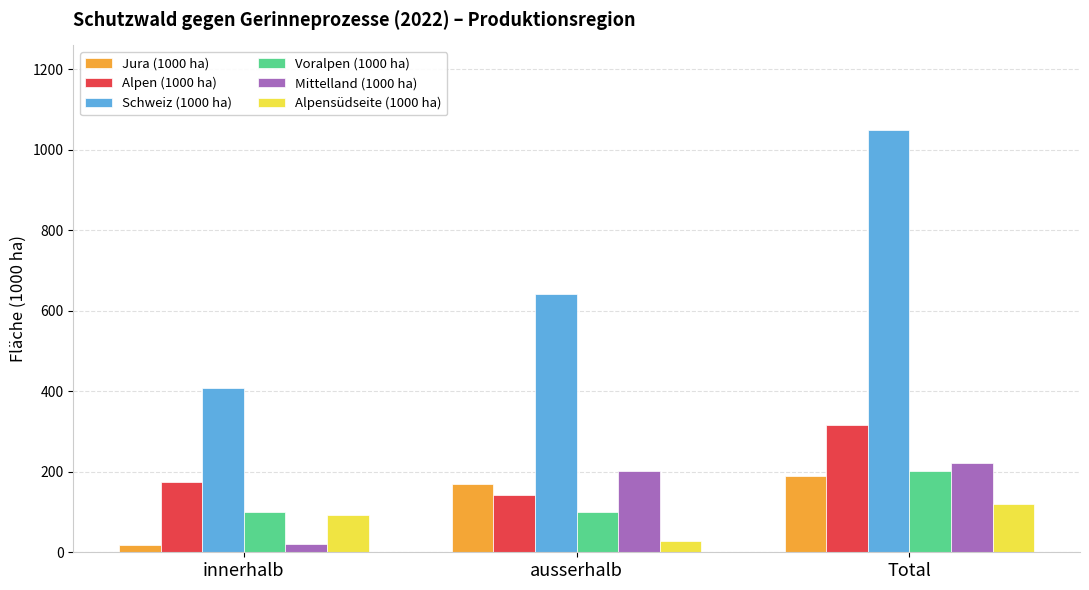

What is the minimum value shown in the chart?

18.9